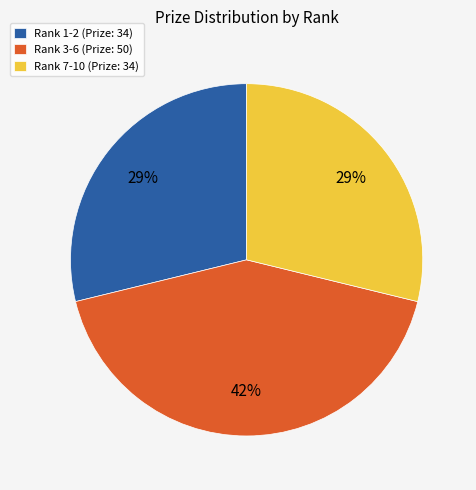

Does any single category account for the majority?

No